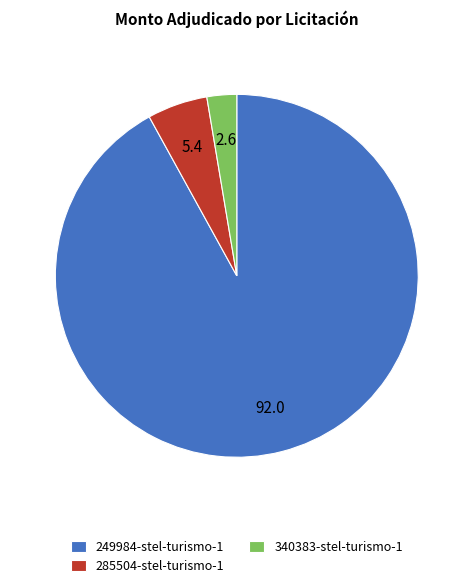

How many slices are in this pie chart?

3